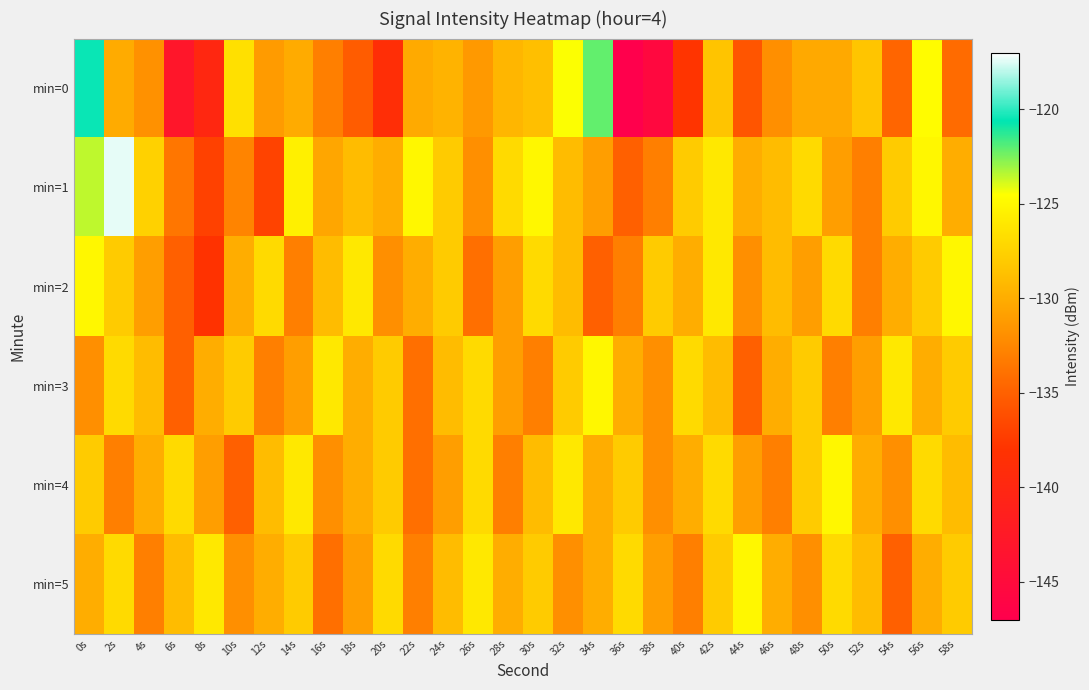

Which series has the largest total across all categories?

min=1